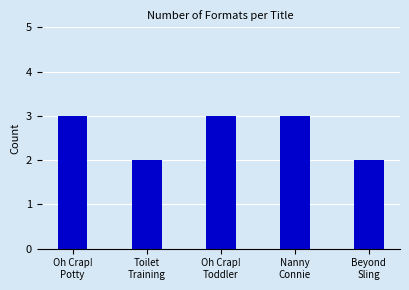

What is the sum of all values?

13